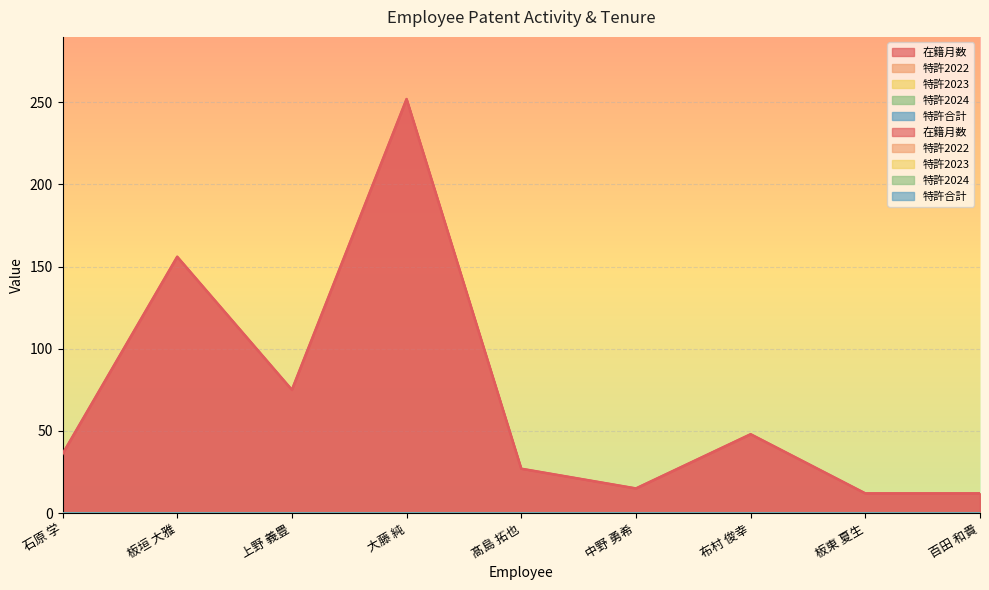

True or false: 特許2022 and 特許2023 intersect in this chart.

False